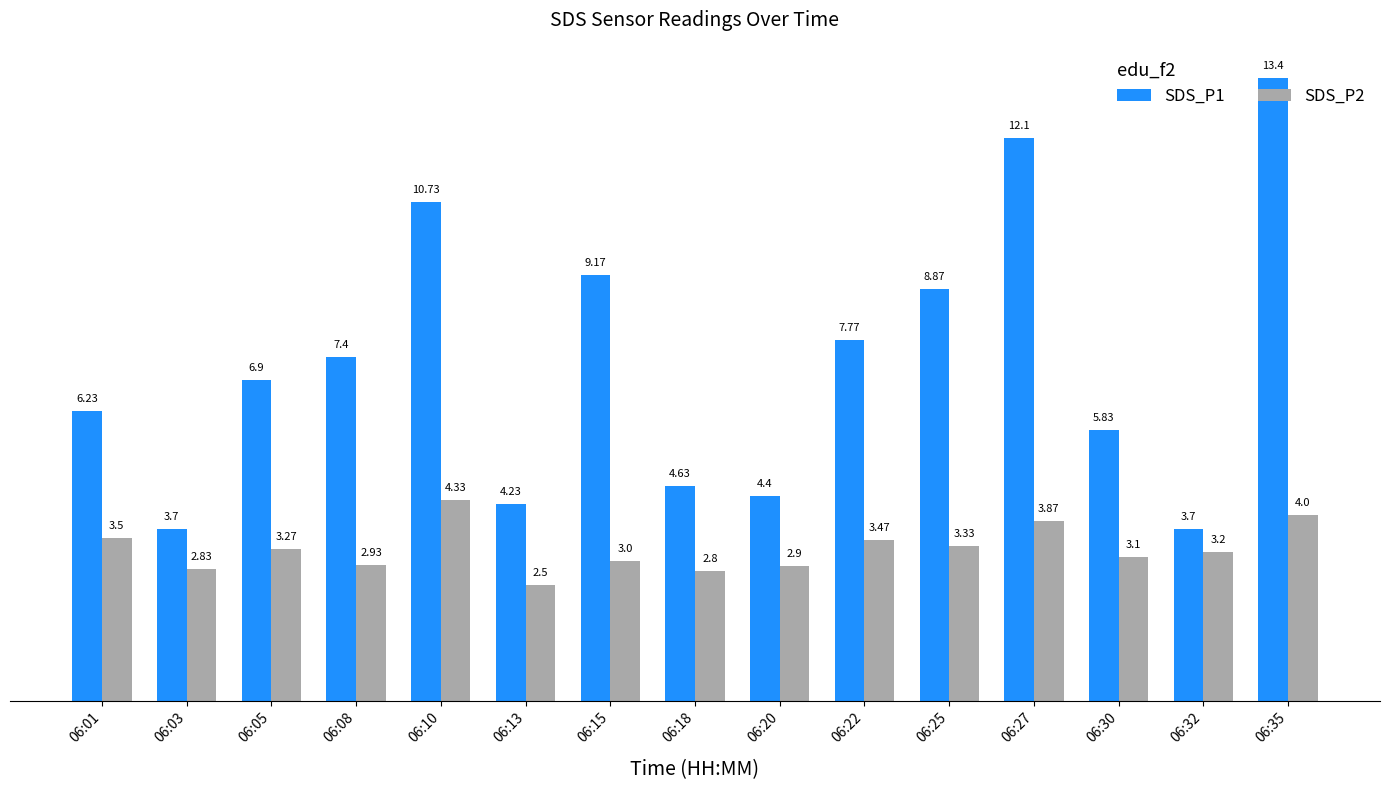

What is the total value across all series at 06:32?

6.9